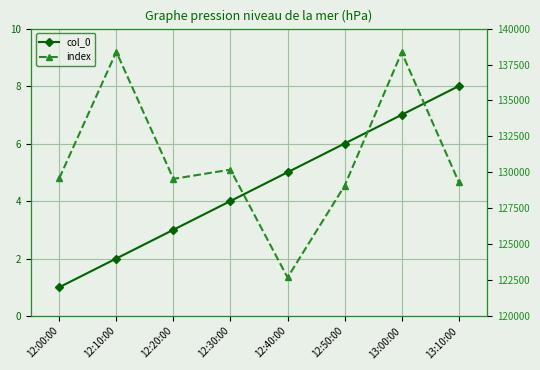

Rank the categories by col_0 value from lowest to highest.

12:00:00, 12:10:00, 12:20:00, 12:30:00, 12:40:00, 12:50:00, 13:00:00, 13:10:00